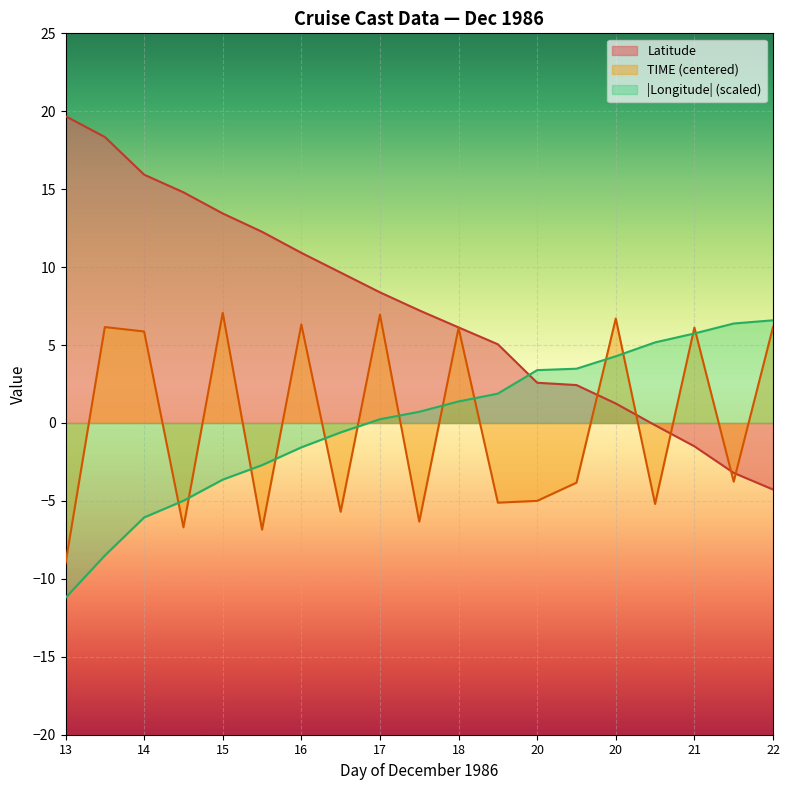

What value does the Longitude series have at 21?

5.7